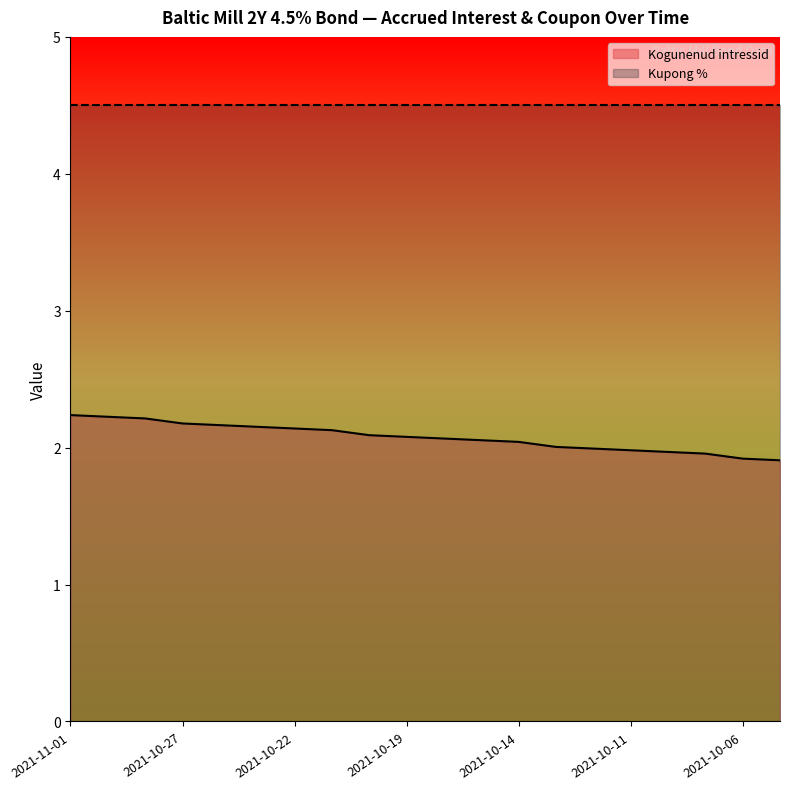

The value at 2021-10-18 is 2.1. True or false?

True